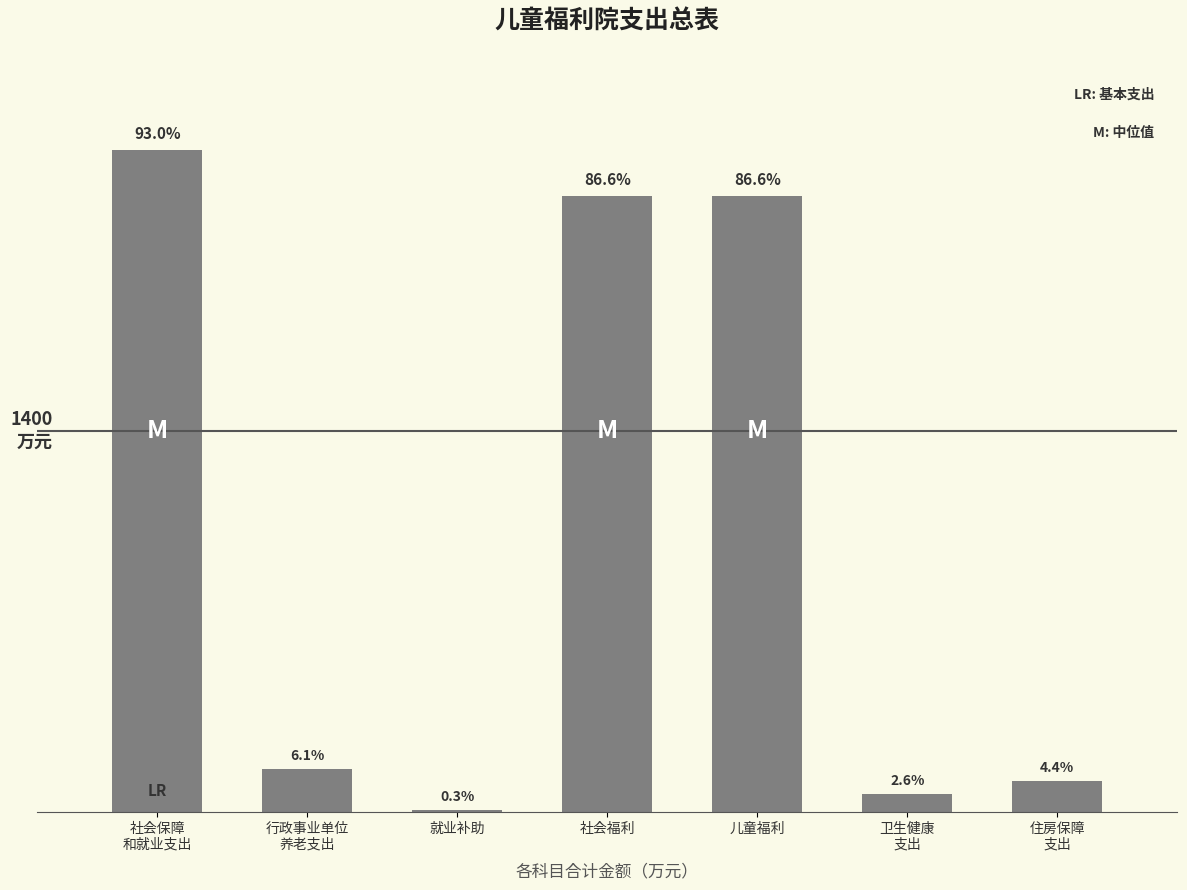

At which label is the value closest to 1219?

社会福利